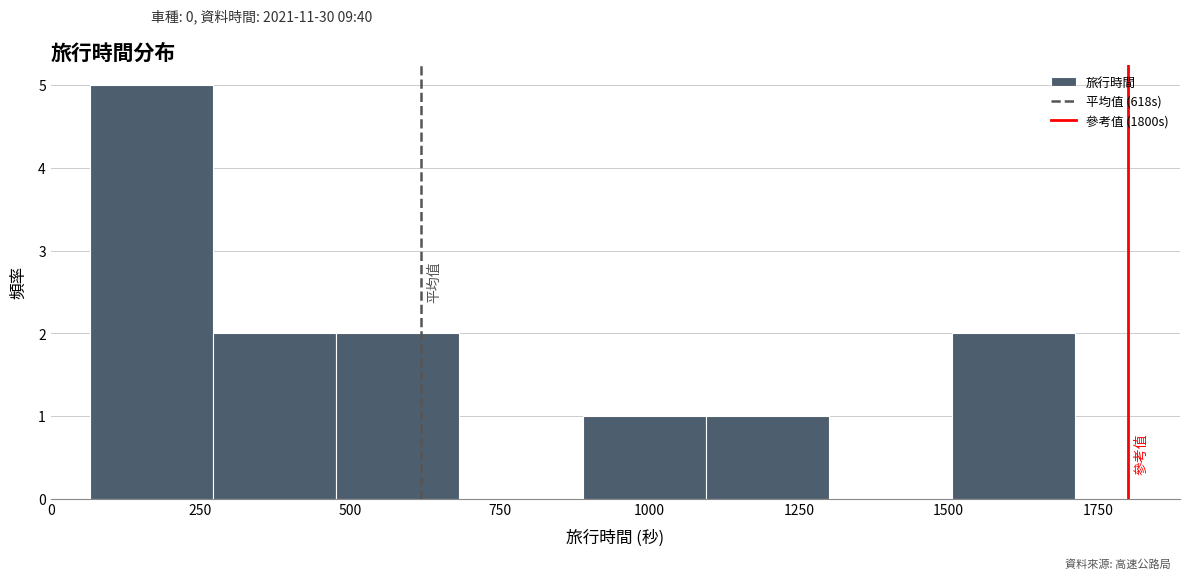

Reading left to right, list every bar in this chart as the range it spans on the x-axis followed by its height. Neither the bar edges nor the heights are printed on the chart, so give them approximately, as read against the axes.

50 to 250: 5
250 to 500: 2
500 to 700: 2
700 to 900: 0
900 to 1100: 1
1100 to 1300: 1
1300 to 1500: 0
1500 to 1700: 2